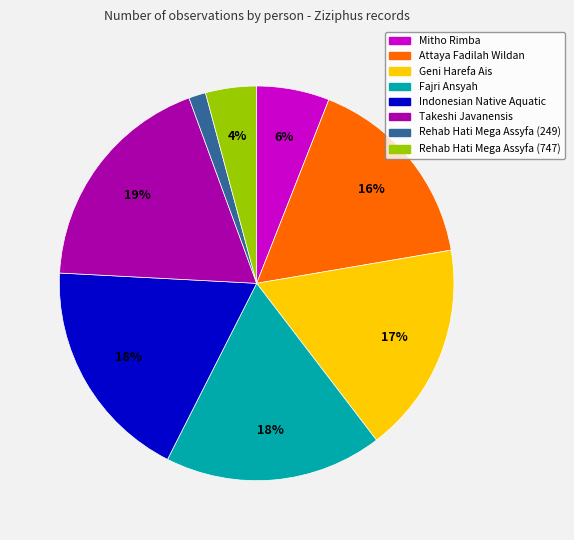

To the nearest percent, what is the average slice percentage?

12%